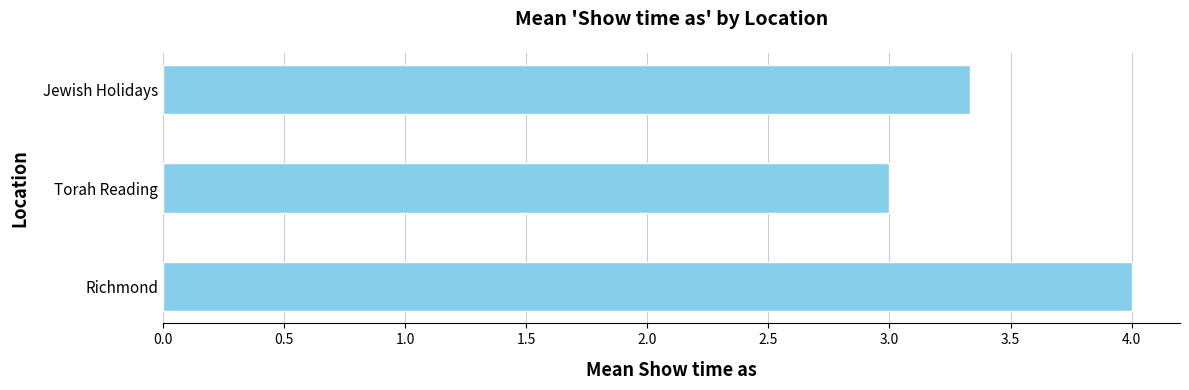

What is the smallest value displayed?

3.0